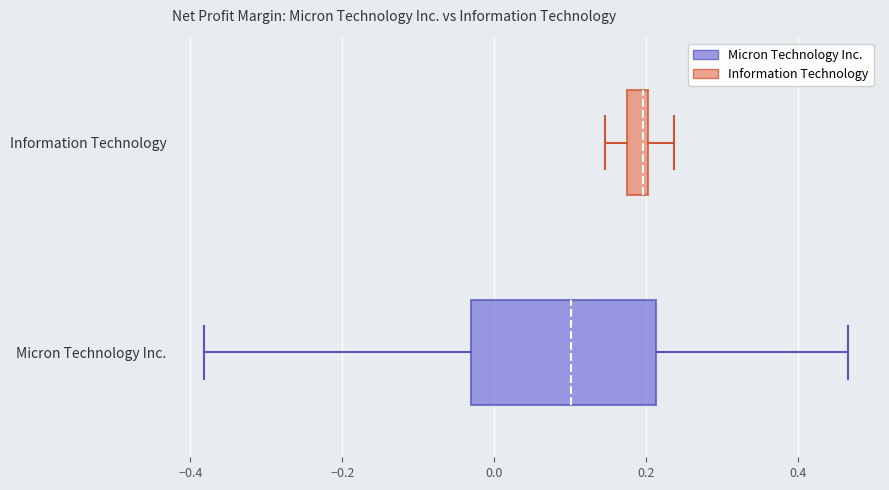

Which box has the furthest to the left median line?

Micron Technology Inc.